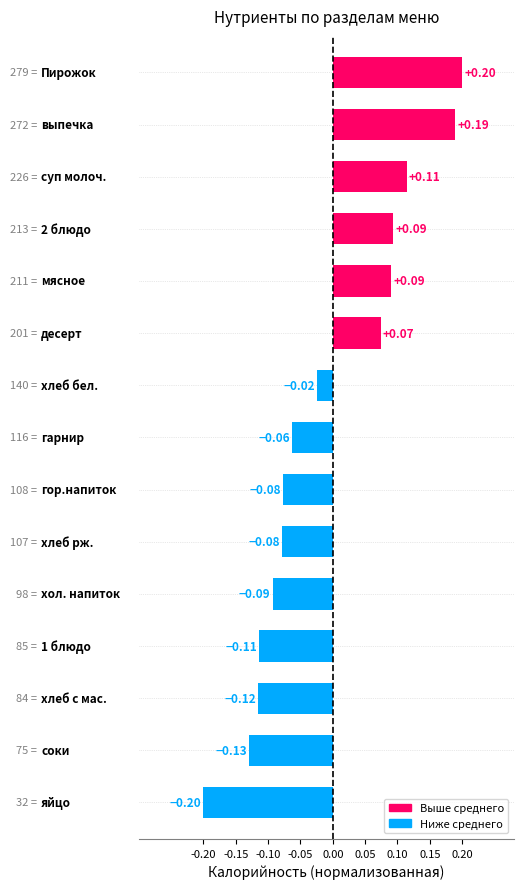

What is the difference between the maximum and second lowest values?

0.3